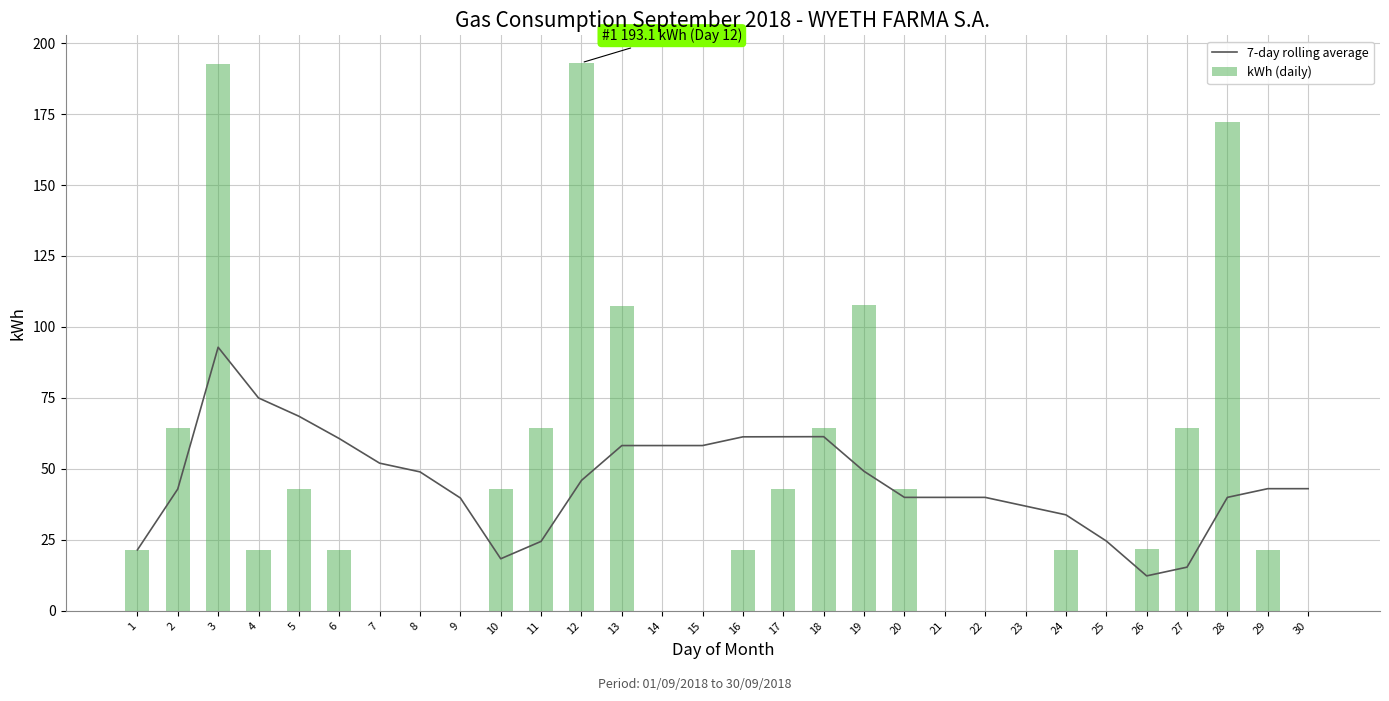

List the series in order of their overall mean, lowest first.

kWh (daily), 7-day rolling average